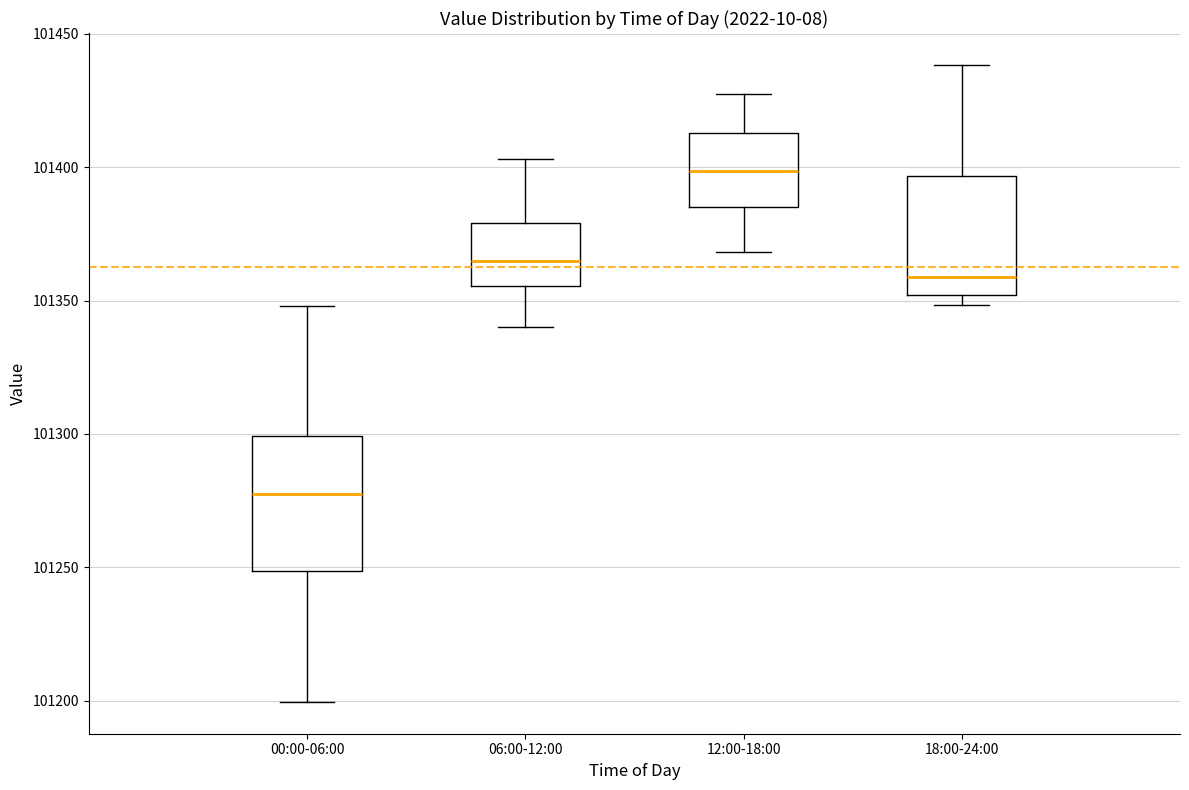

Which box is the tallest, from its lower edge to its upper edge?

00:00-06:00